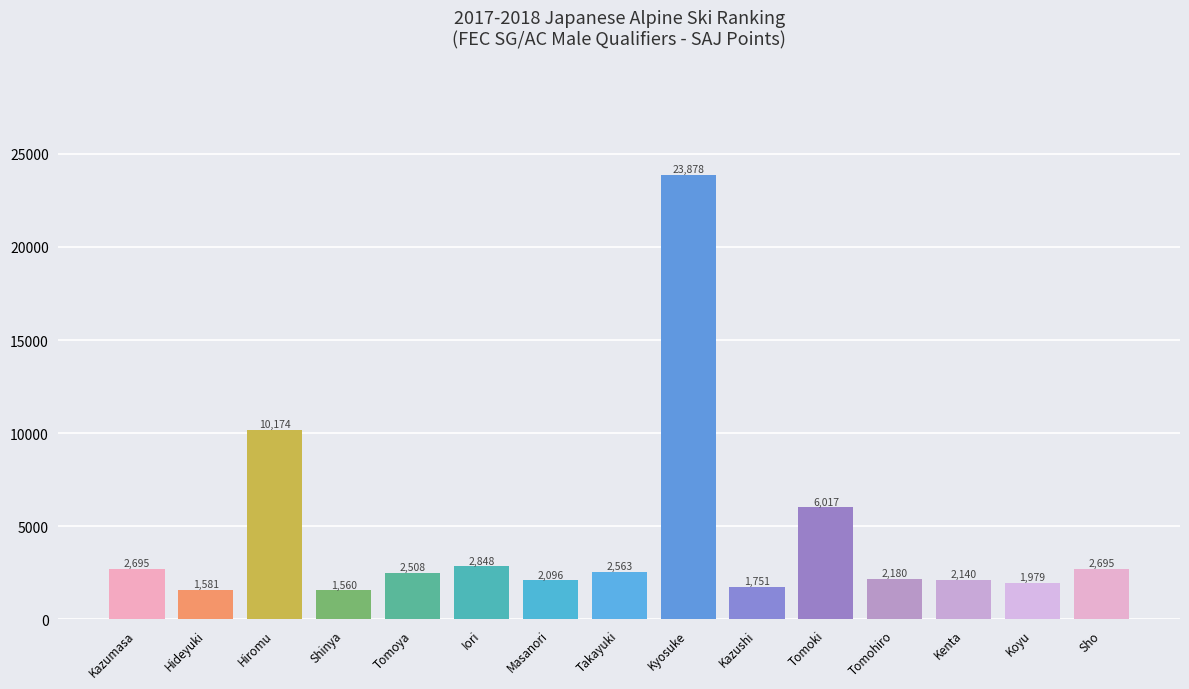

What is the difference between the maximum and minimum values?

22318